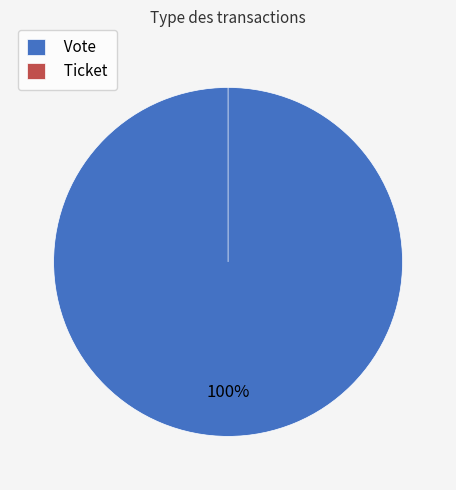

Which slice is the largest?

Vote